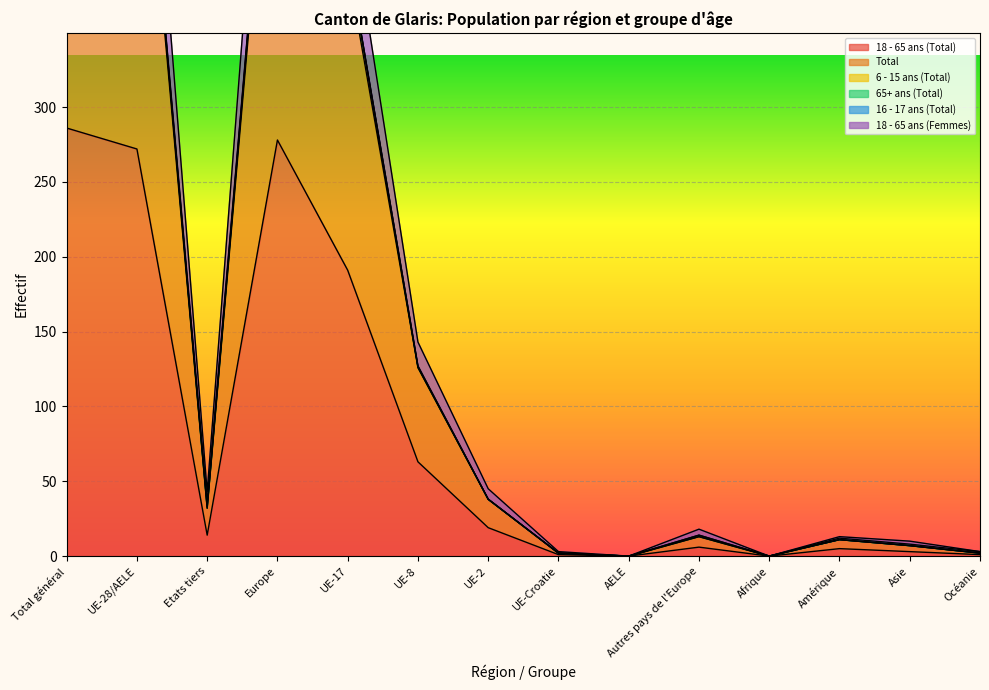

At which label does 18 - 65 ans (Total) reach its peak?

Total général